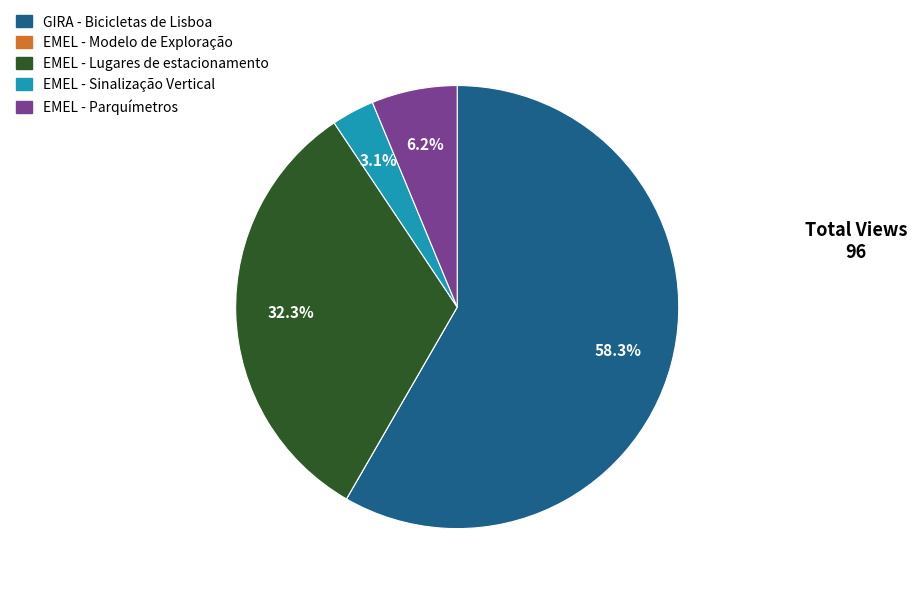

Is there a majority slice in this chart?

Yes